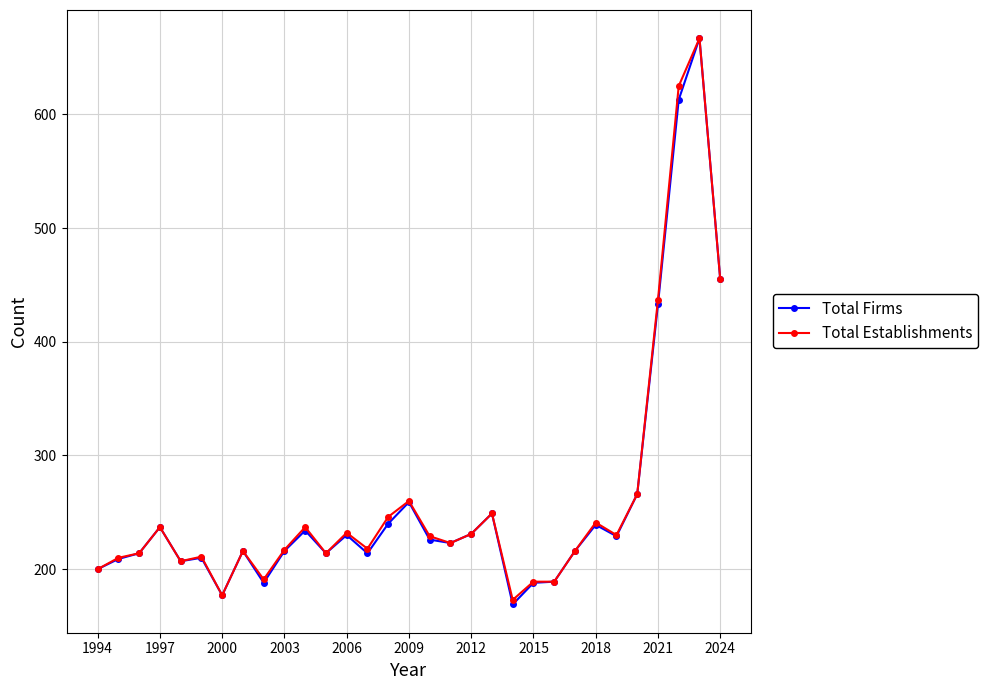

Which series has the largest range (max minus min)?

Total Firms